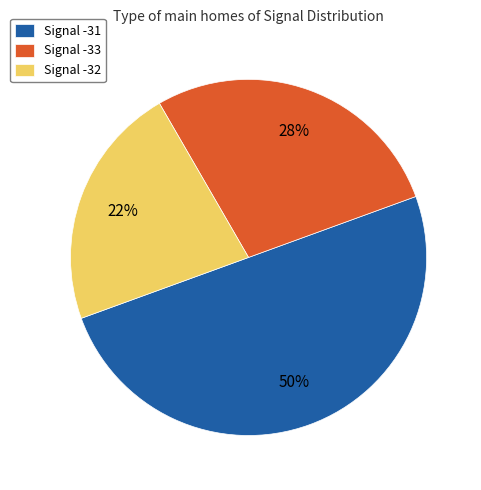

Which slice represents more than half of the pie?

Signal -31